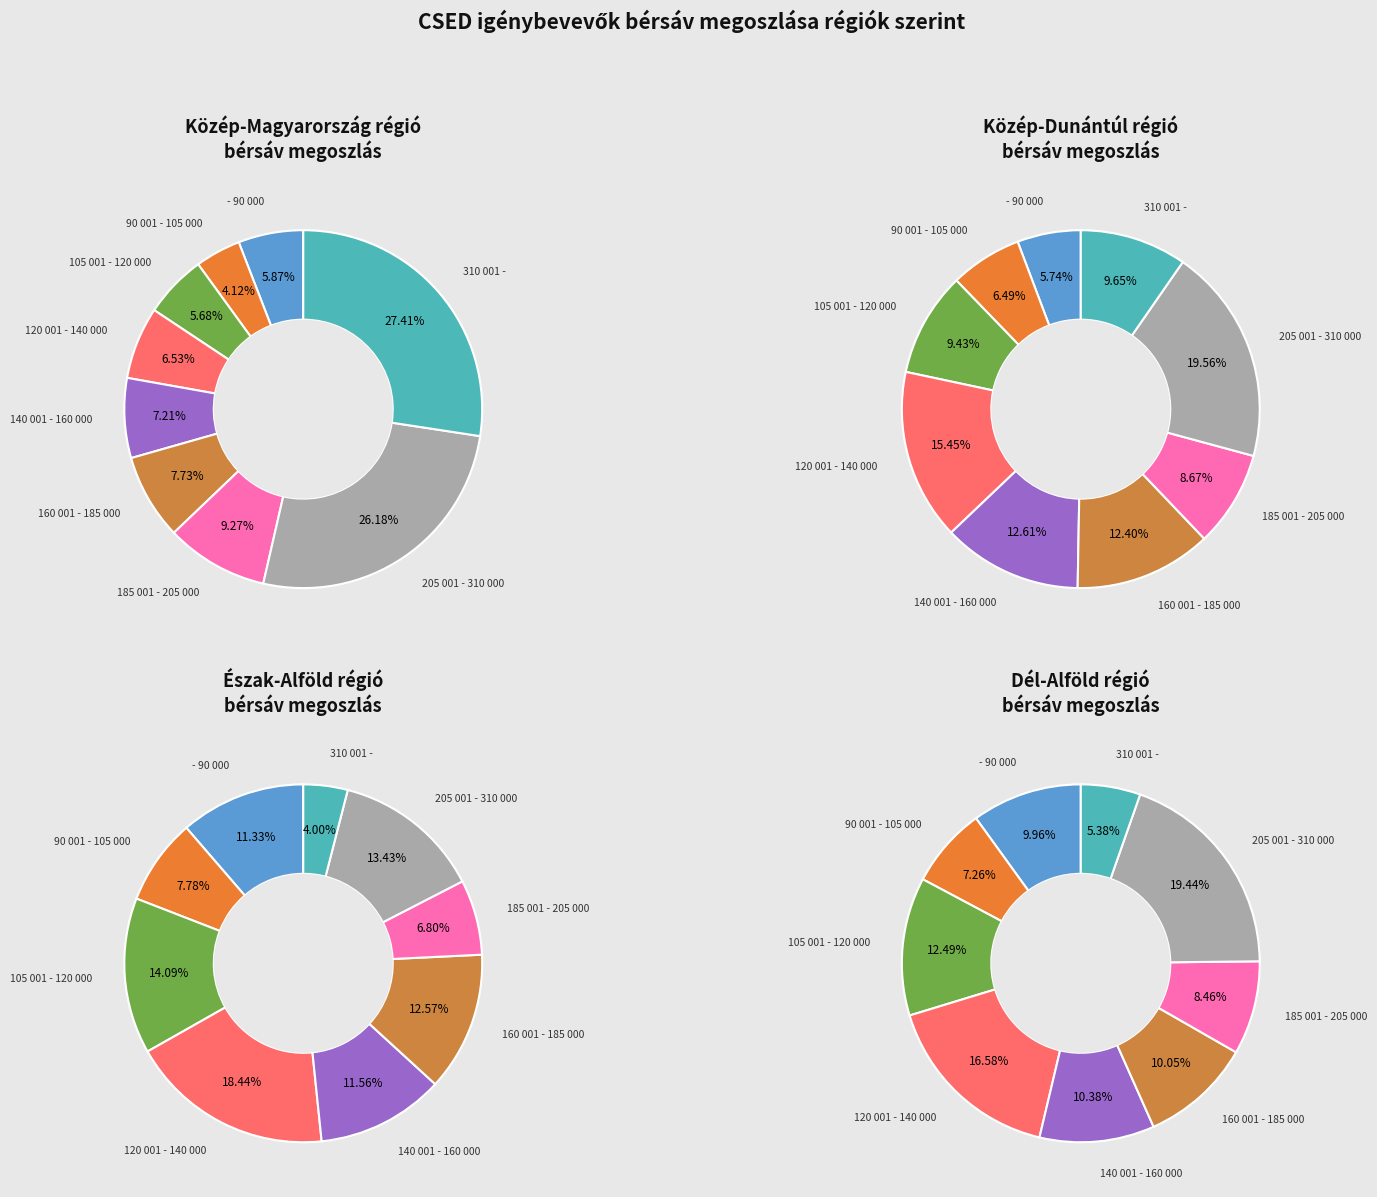

To the nearest percent, what is the difference between the largest and smallest slice percentages?

14%